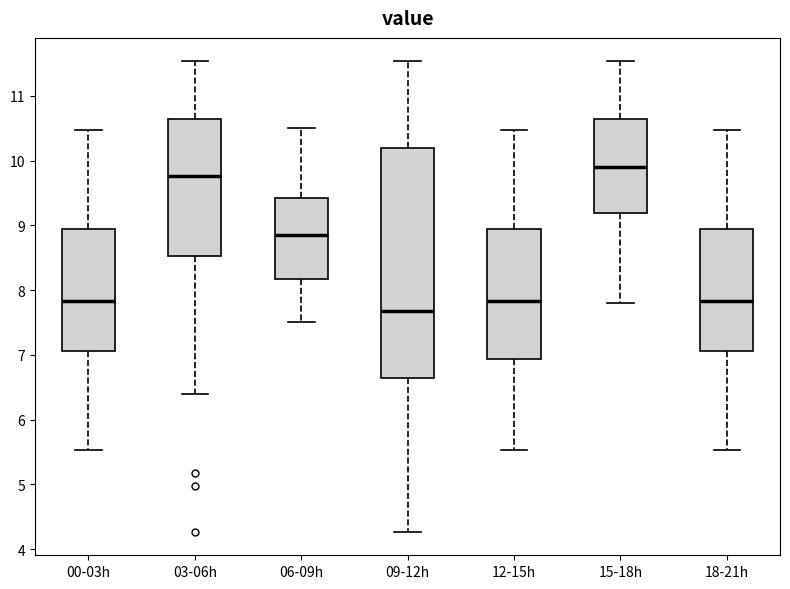

Reading left to right, read every box against the y-axis: the position of its median line, the range the box covers, and the ends of its whiskers. The values are not printed on the chart, so give them approximately, as read against the axis.

00-03h: median 7.8, box 7.1 to 8.9, whiskers 5.5 to 10.5
03-06h: median 9.8, box 8.5 to 10.6, whiskers 6.4 to 11.5
06-09h: median 8.9, box 8.2 to 9.4, whiskers 7.5 to 10.5
09-12h: median 7.7, box 6.6 to 10.2, whiskers 4.3 to 11.5
12-15h: median 7.8, box 6.9 to 8.9, whiskers 5.5 to 10.5
15-18h: median 9.9, box 9.2 to 10.6, whiskers 7.8 to 11.5
18-21h: median 7.8, box 7.1 to 8.9, whiskers 5.5 to 10.5